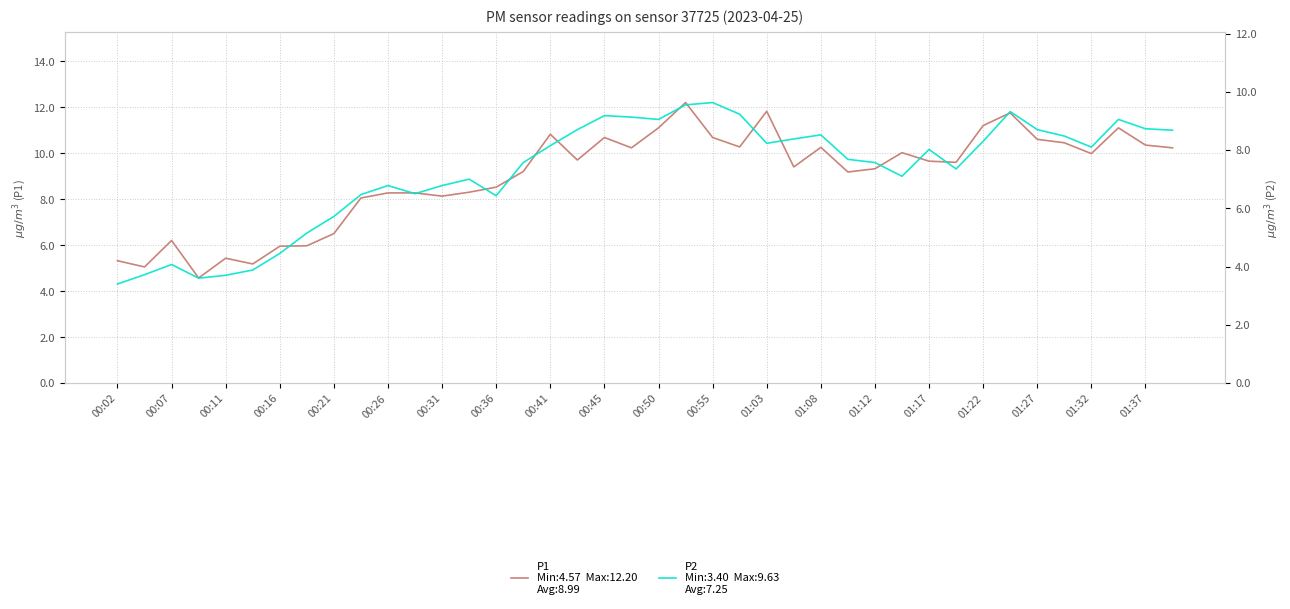

Count the number of data series in this chart.

2